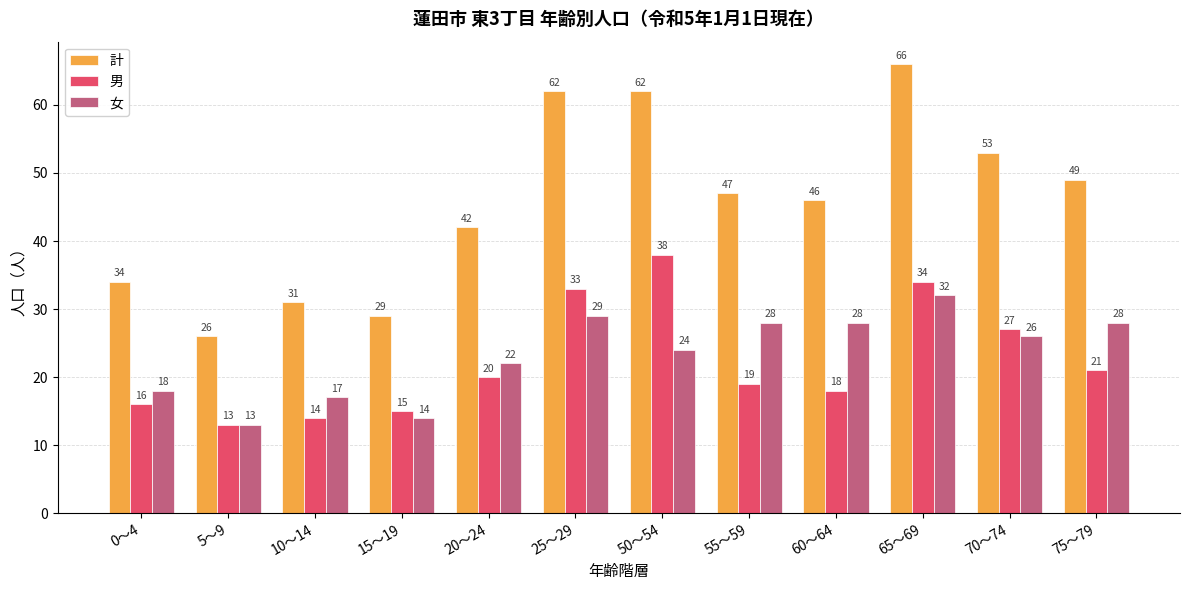

What is the difference between the 計 values at 50～54 and 15～19?

33